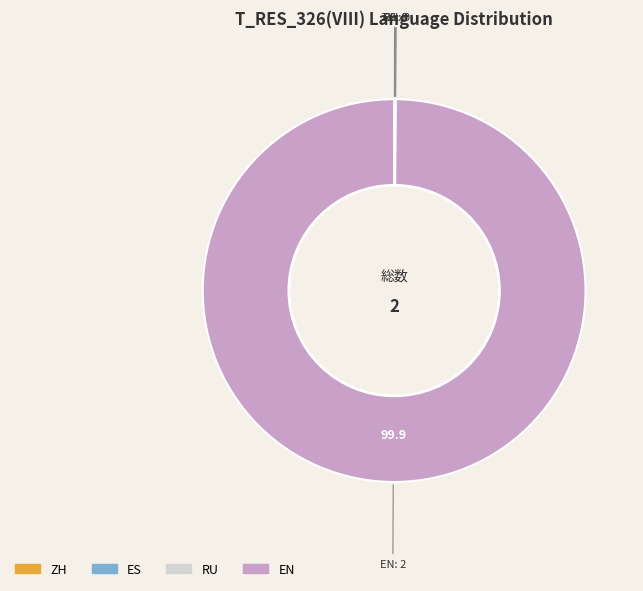

Is there any slice that represents more than half of the pie?

Yes